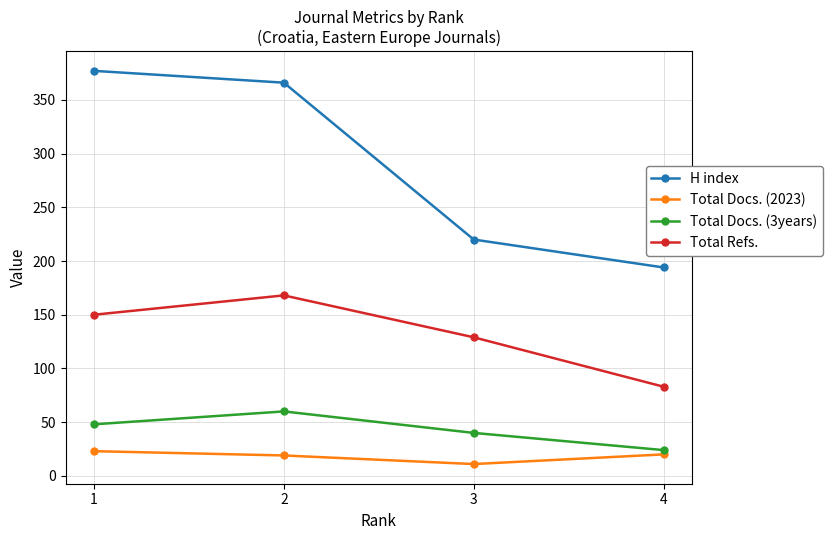

Count the number of data series in this chart.

4